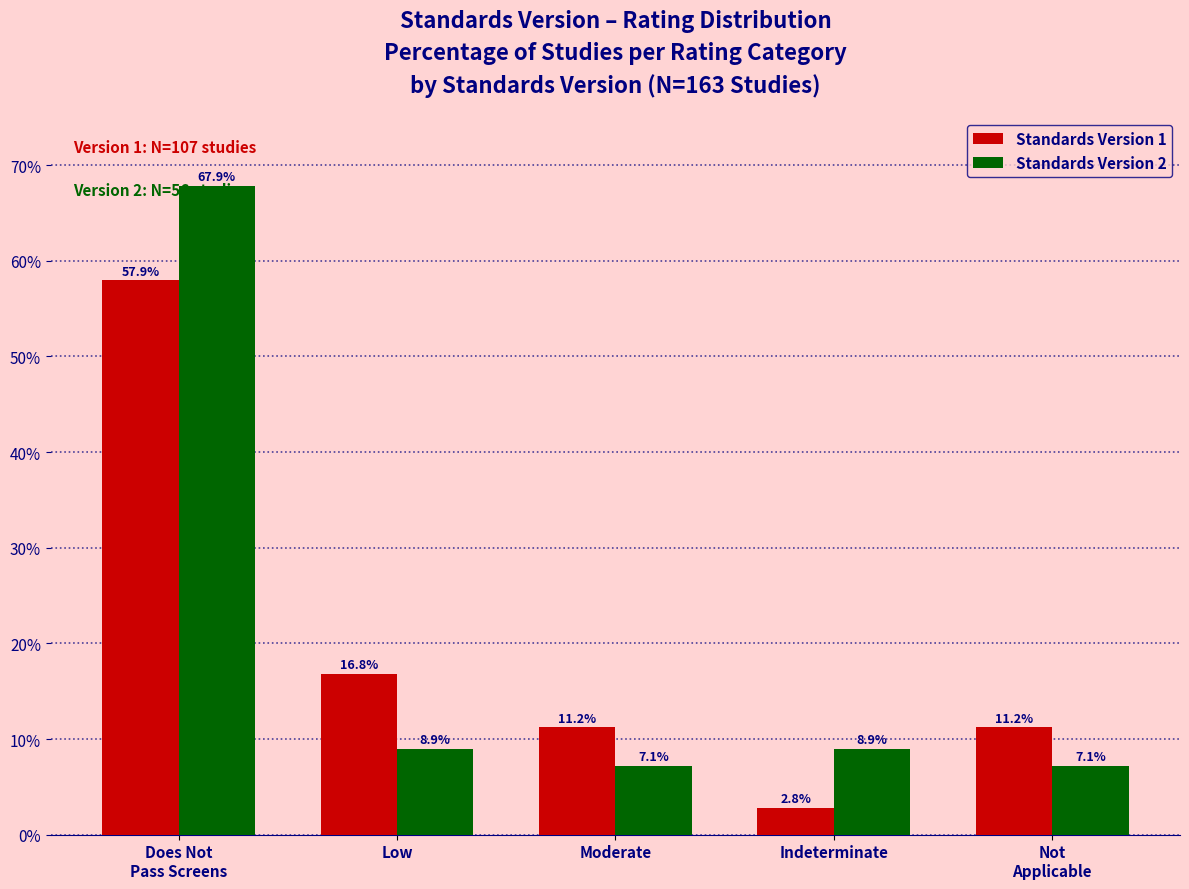

What is the difference between the maximum and minimum values in the Standards Version 1 series?

55.1